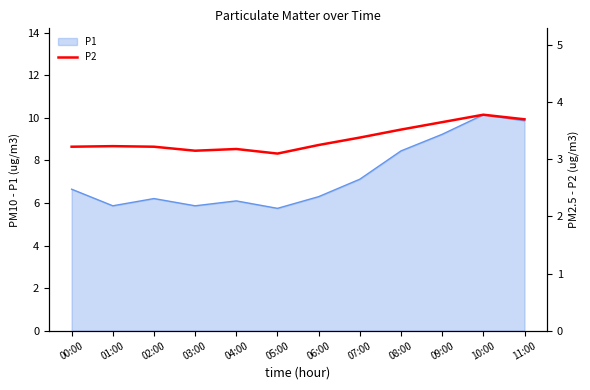

The P1 series shows 9.7 at 06:00. True or false?

False